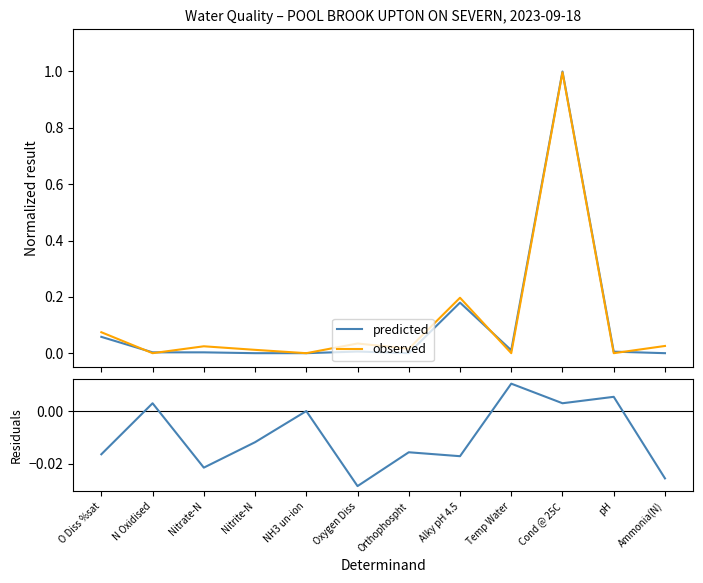

How many interior local valleys does the residuals series have?

4